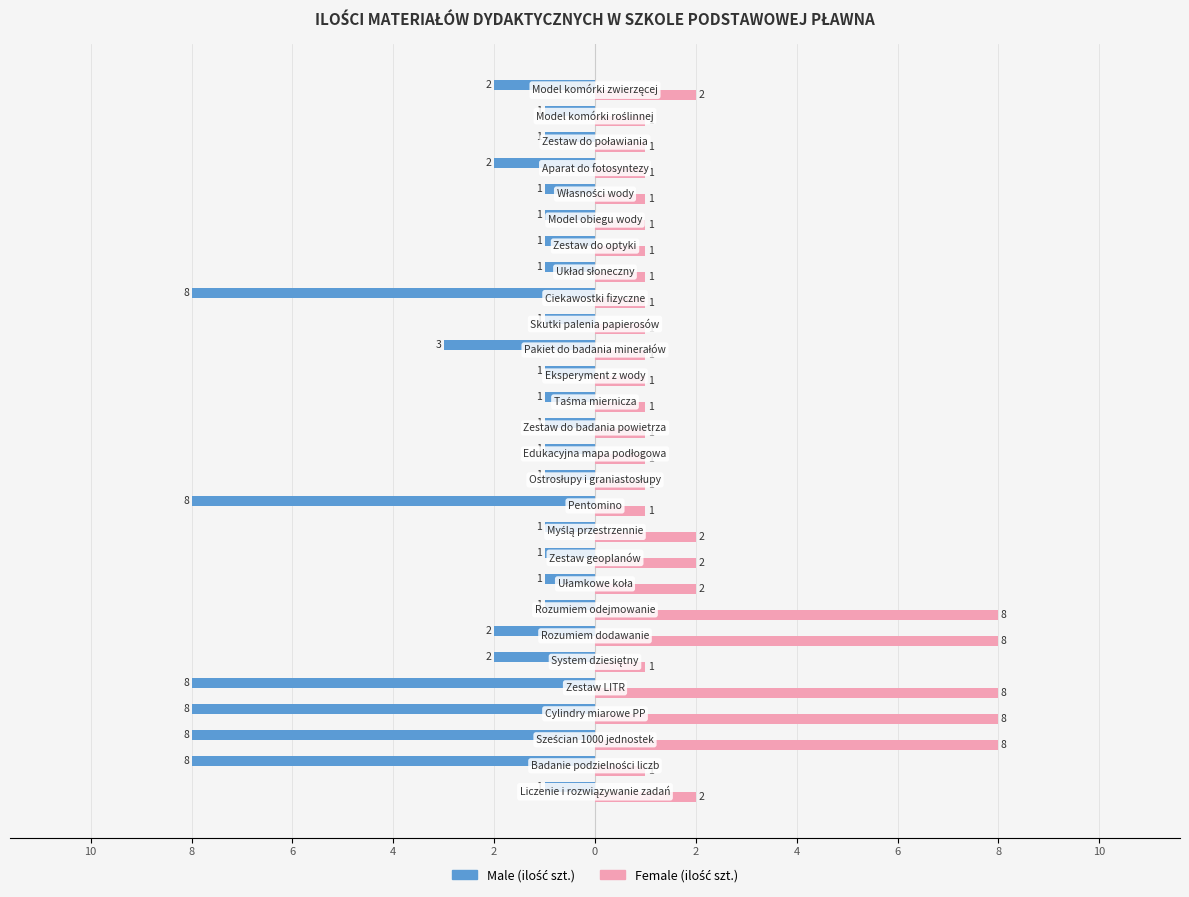

Reading left to right, list all the values displayed in this chart.

Male: -1	-8	-8	-8	-8	-2	-2	-1	-1	-1	-1	-8	-1	-1	-1	-1	-1	-3	-1	-8	-1	-1	-1	-1	-2	-1	-1	-2
Female: 2	1	8	8	8	1	8	8	2	2	2	1	1	1	1	1	1	1	1	1	1	1	1	1	1	1	1	2